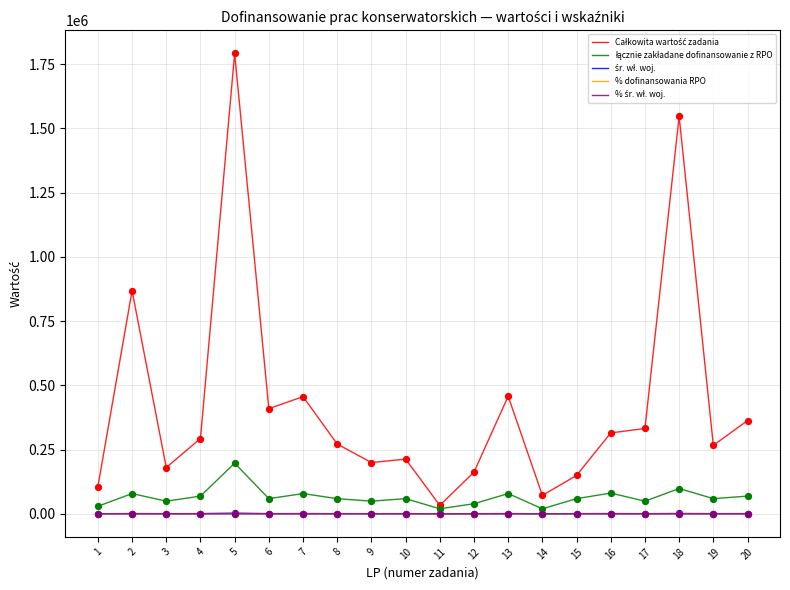

What is the total value across all series at 5?

1991592.7